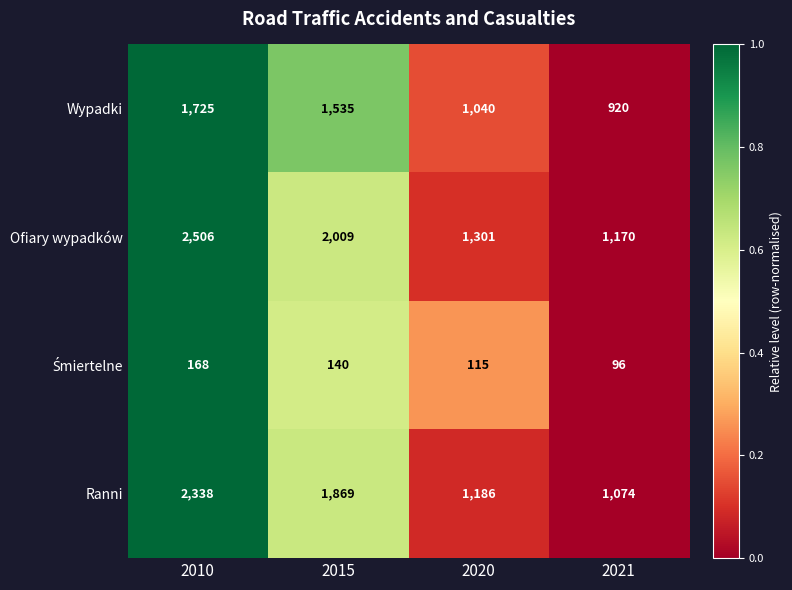

The Ranni series shows 1780 at 2021. True or false?

False